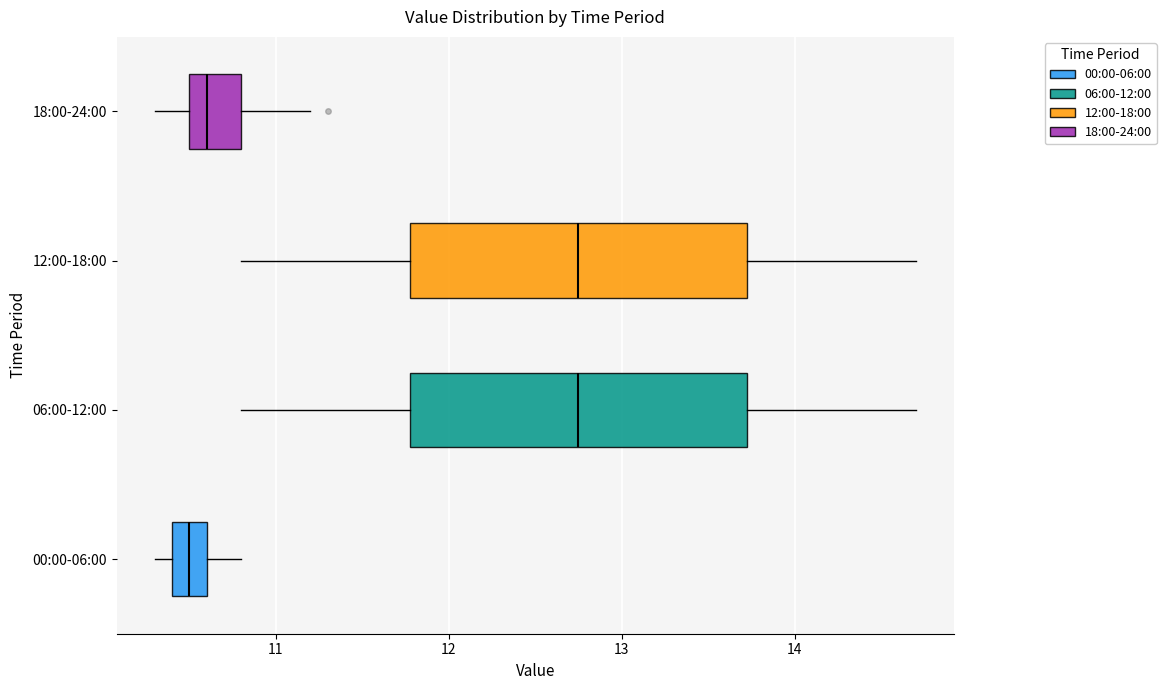

Reading bottom to top, transcribe this box plot: for each box, give where its median line is, the range the box spans, and where its two whiskers end, as read against the x-axis. The values are not printed on the chart, so give them approximately, as read against the axis.

00:00-06:00: median 10.5, box 10.4 to 10.6, whiskers 10.3 to 10.8
06:00-12:00: median 12.8, box 11.8 to 13.7, whiskers 10.8 to 14.7
12:00-18:00: median 12.8, box 11.8 to 13.7, whiskers 10.8 to 14.7
18:00-24:00: median 10.6, box 10.5 to 10.8, whiskers 10.3 to 11.2